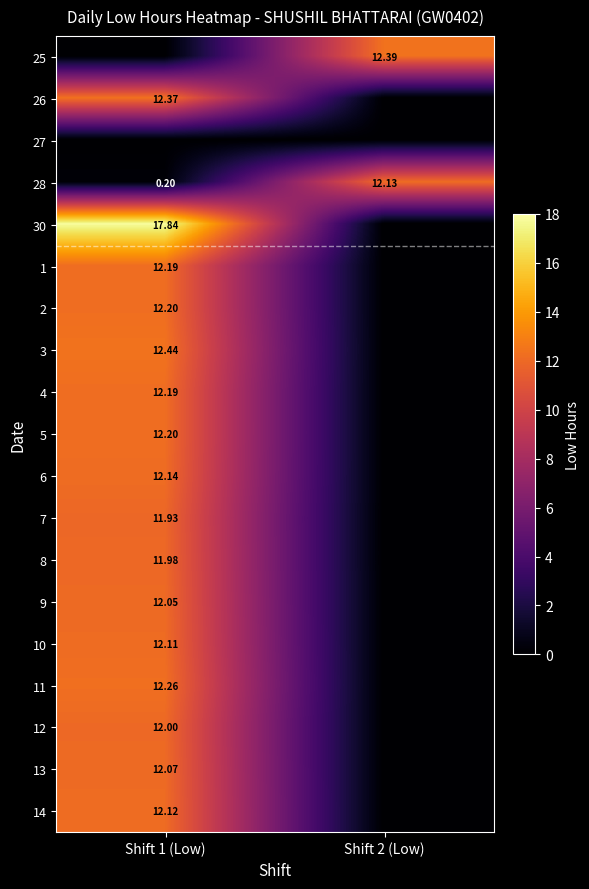

List the series in order of their peak value, lowest first.

27, 7, 8, 12, 9, 13, 10, 14, 28, 6, 1, 4, 2, 5, 11, 26, 25, 3, 30